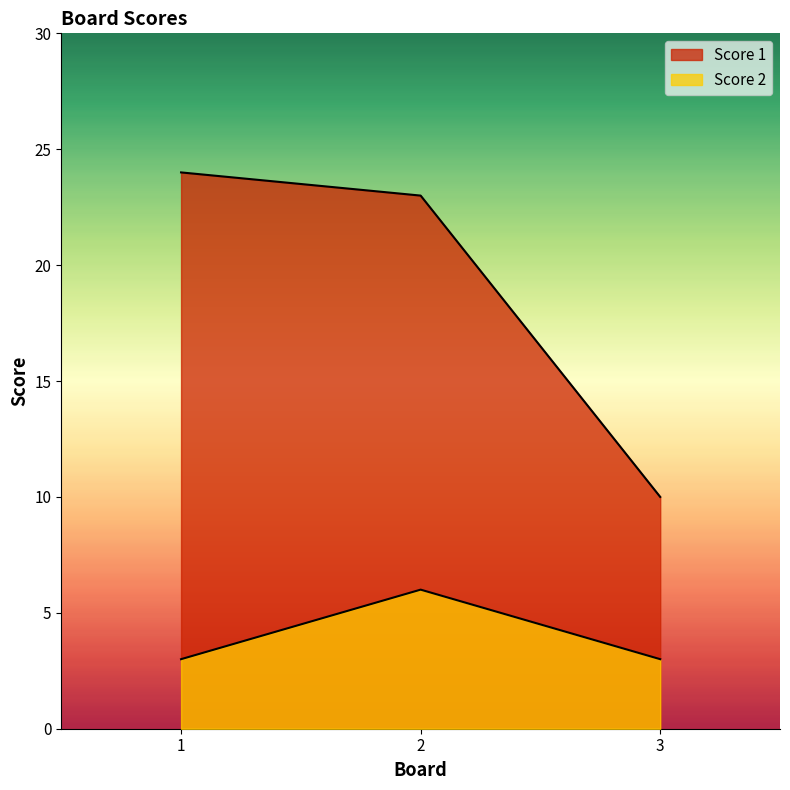

Between 2 and 1, which is larger?

1